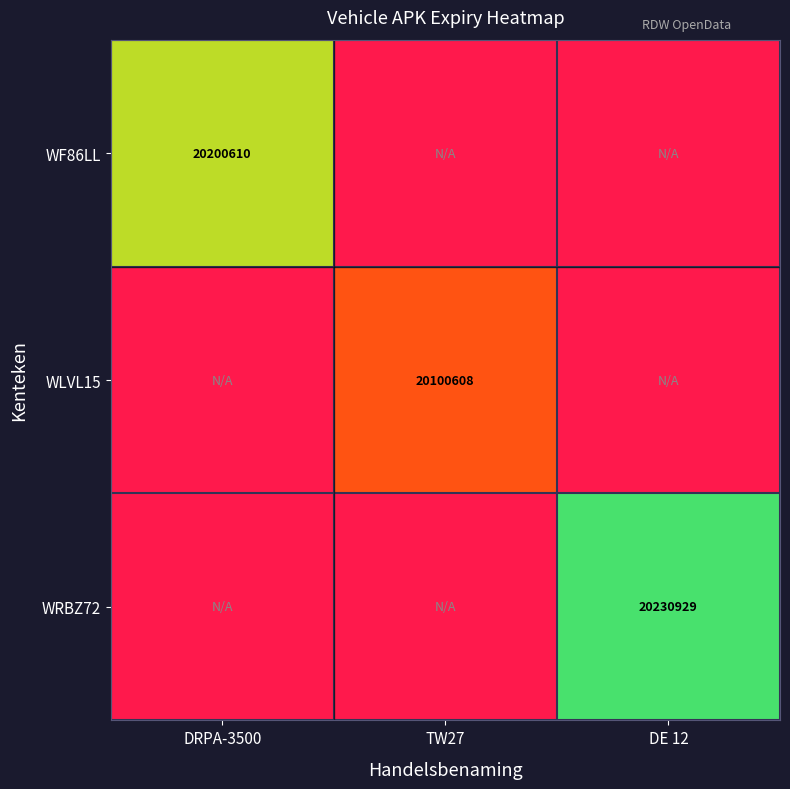

Is it true that WLVL15 equals 34286685 at TW27?

False